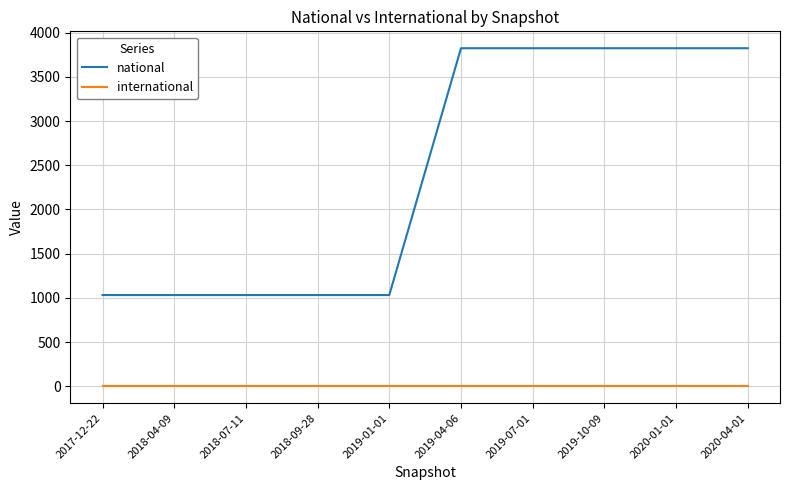

The international series shows 0 at 2018-09-28. True or false?

True